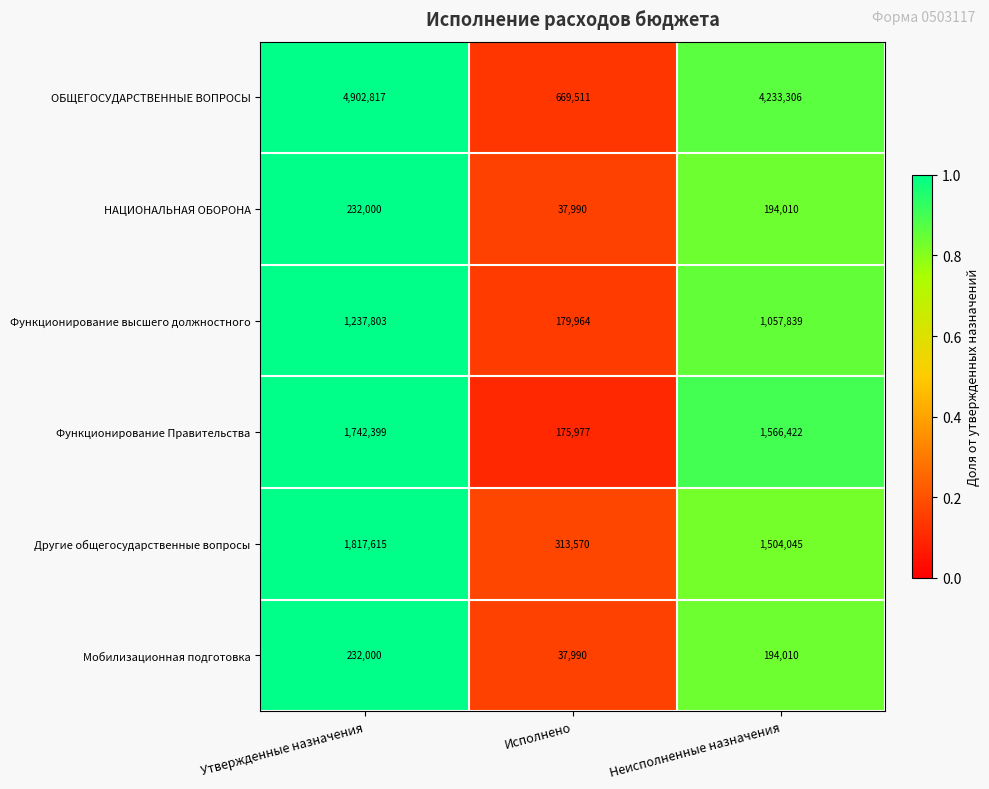

Reading left to right, what are all the values shown in this chart?

ОБЩЕГОСУДАРСТВЕННЫЕ ВОПРОСЫ: Утвержденные назначения=4902817	Исполнено=669511	Неисполненные назначения=4233306
НАЦИОНАЛЬНАЯ ОБОРОНА: Утвержденные назначения=232000	Исполнено=37990	Неисполненные назначения=194010
Функционирование высшего должностного: Утвержденные назначения=1237803	Исполнено=179964	Неисполненные назначения=1057839
Функционирование Правительства: Утвержденные назначения=1742399	Исполнено=175977	Неисполненные назначения=1566422
Другие общегосударственные вопросы: Утвержденные назначения=1817615	Исполнено=313570	Неисполненные назначения=1504045
Мобилизационная подготовка: Утвержденные назначения=232000	Исполнено=37990	Неисполненные назначения=194010